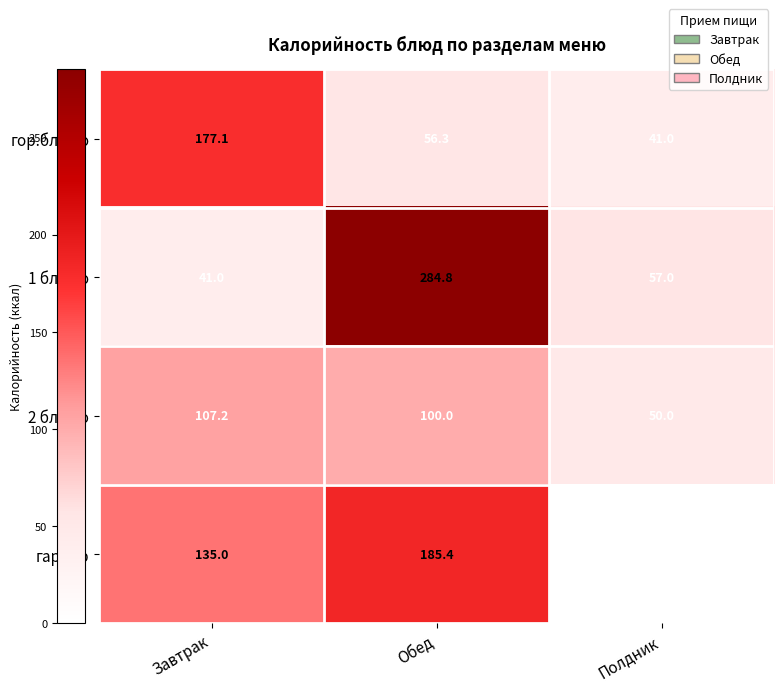

At how many categories does at least one series exceed 10?

3